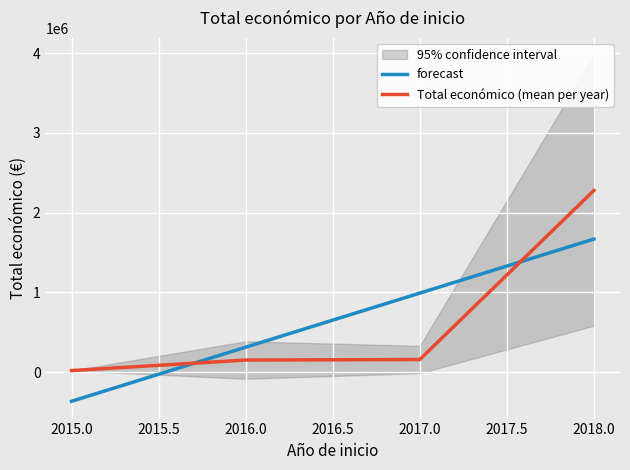

Which series ends up on top after the final intersection of Total económico (mean per year) and forecast?

Total económico (mean per year)